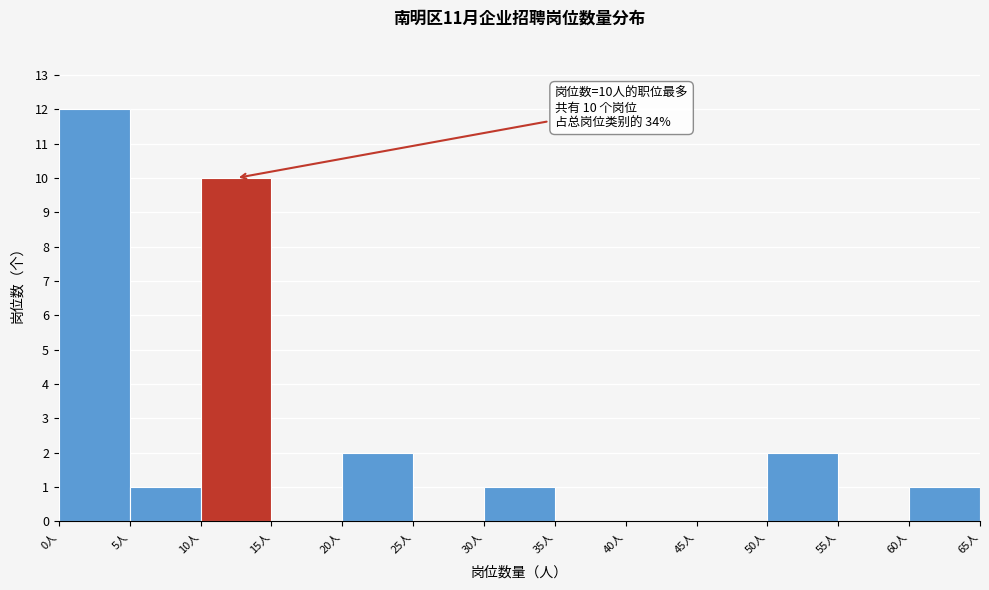

Which range on the x-axis has the tallest bar?

0 to 5